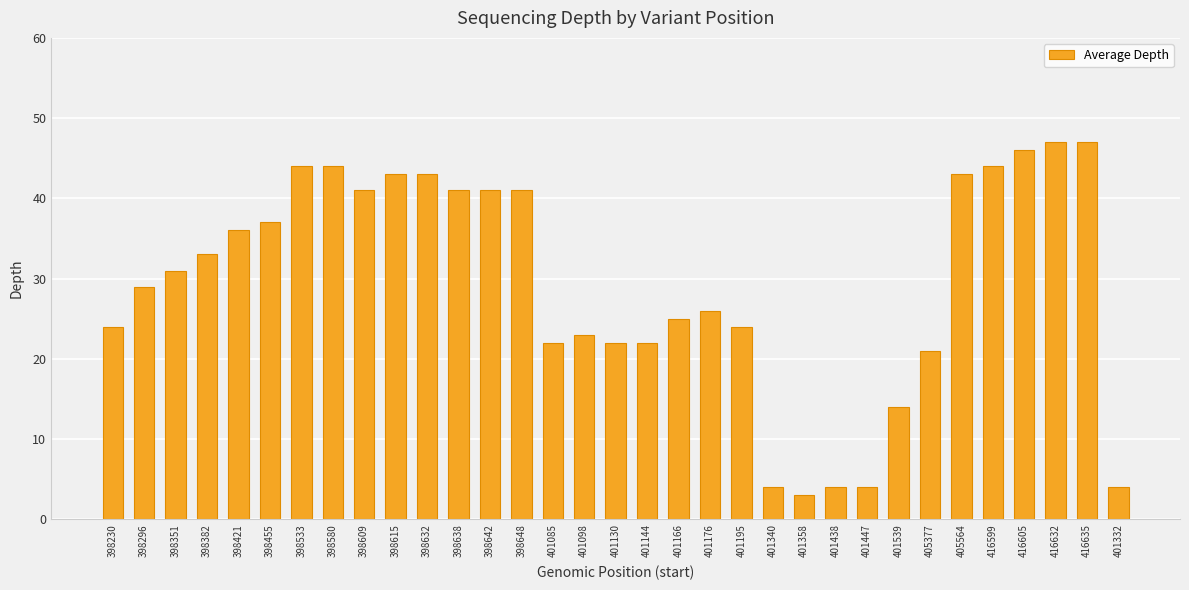

Where is the data nearest to the value 25?

401166